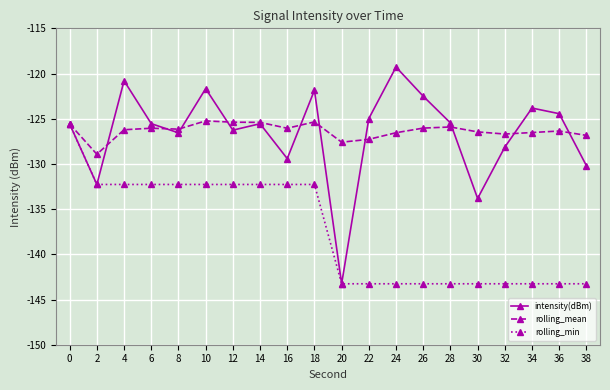

What are all the series names shown in the legend?

intensity(dBm), rolling_mean, rolling_min